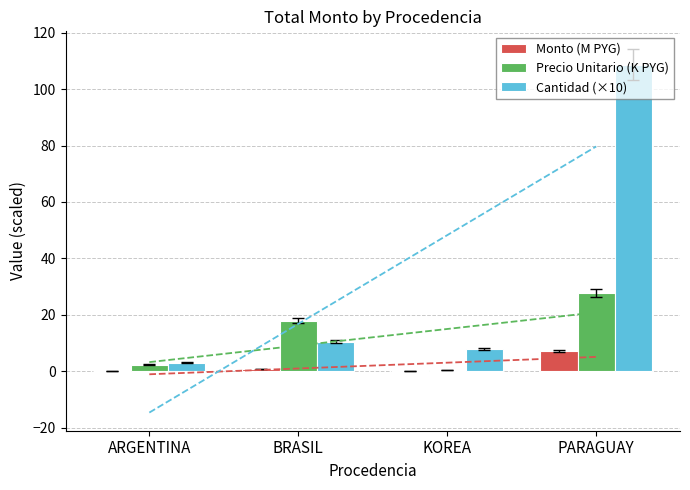

Which label corresponds to the largest value in the chart?

PARAGUAY